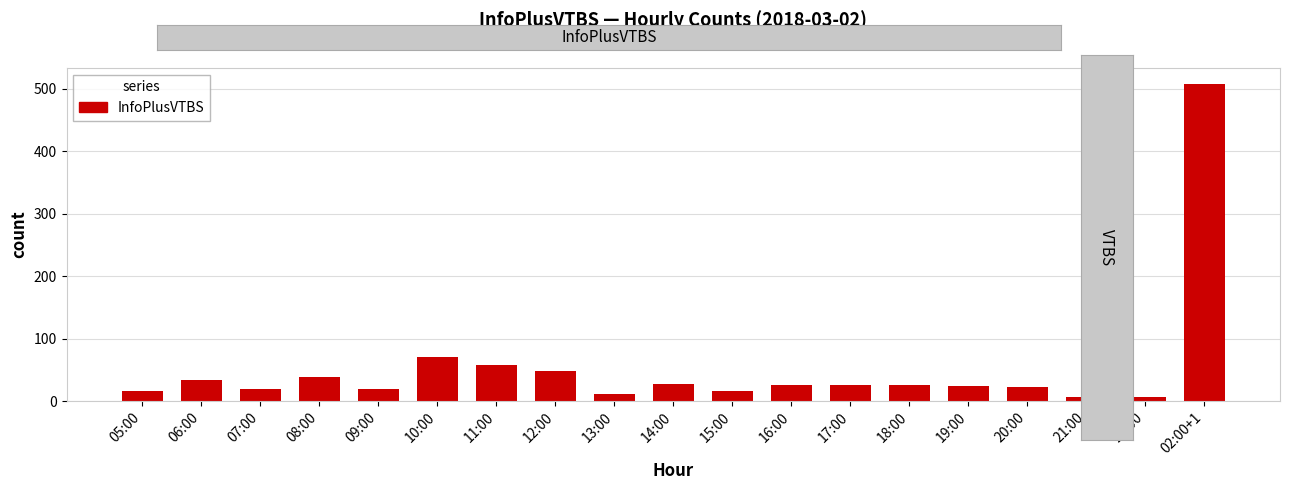

At which label is the value closest to 257?

10:00